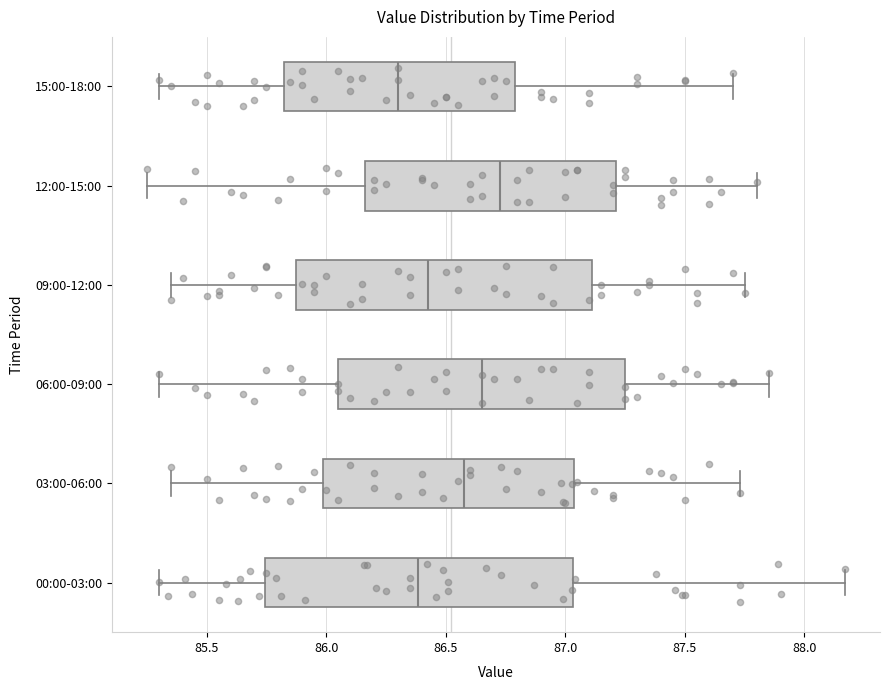

Where is the right edge of the box for 00:00-03:00 on the x-axis? The values are not printed on the chart, so give them approximately, as read against the axis.

87.05